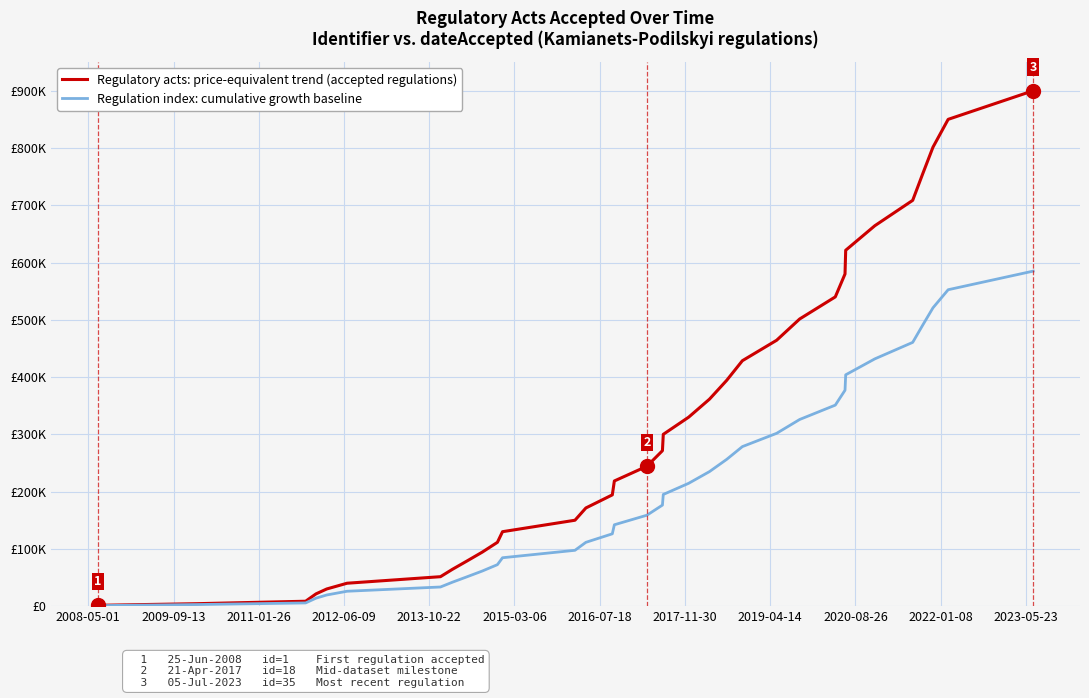

What is the difference between the second highest and minimum values in the Regulation index: cumulative growth baseline series?

551571.4